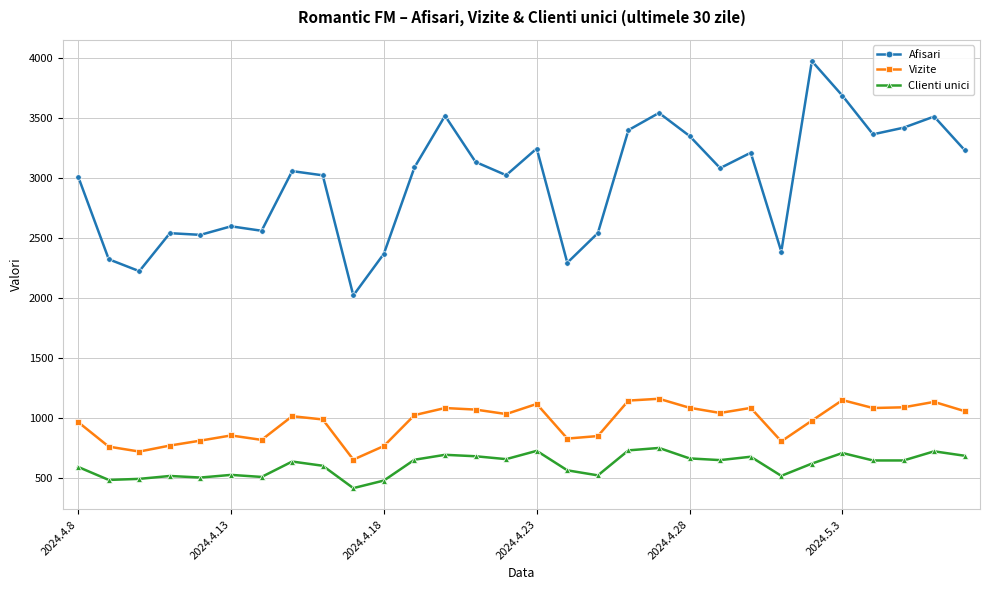

True or false: Clienti unici and Vizite intersect in this chart.

False